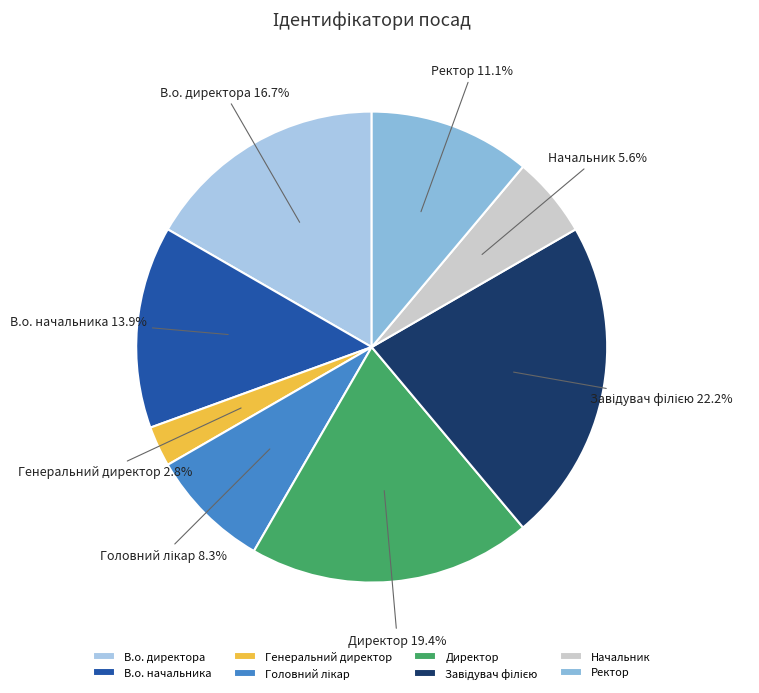

The Директор slice represents 19% of the pie. True or false?

True